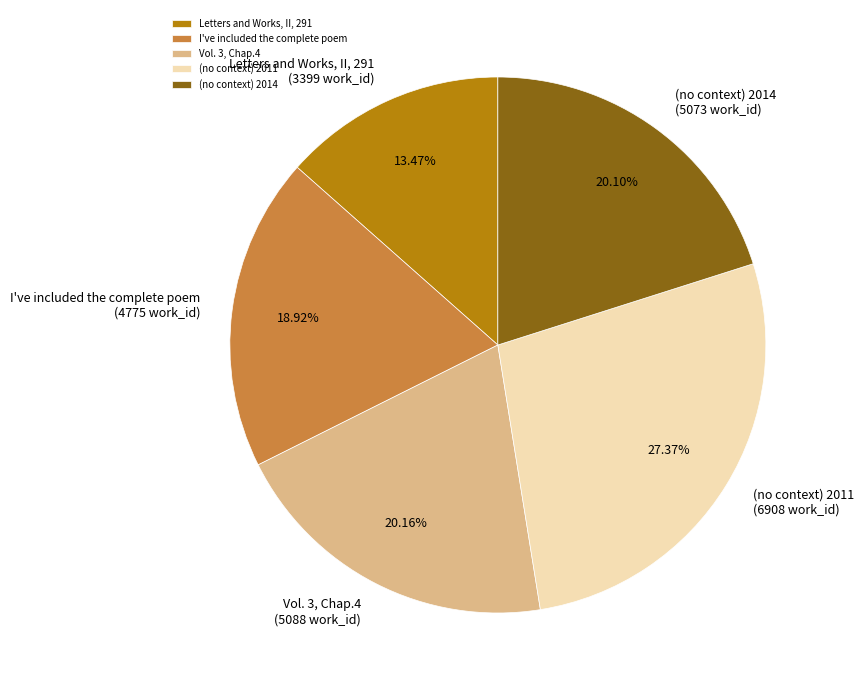

The (no context) 2011 slice represents 41% of the pie. True or false?

False